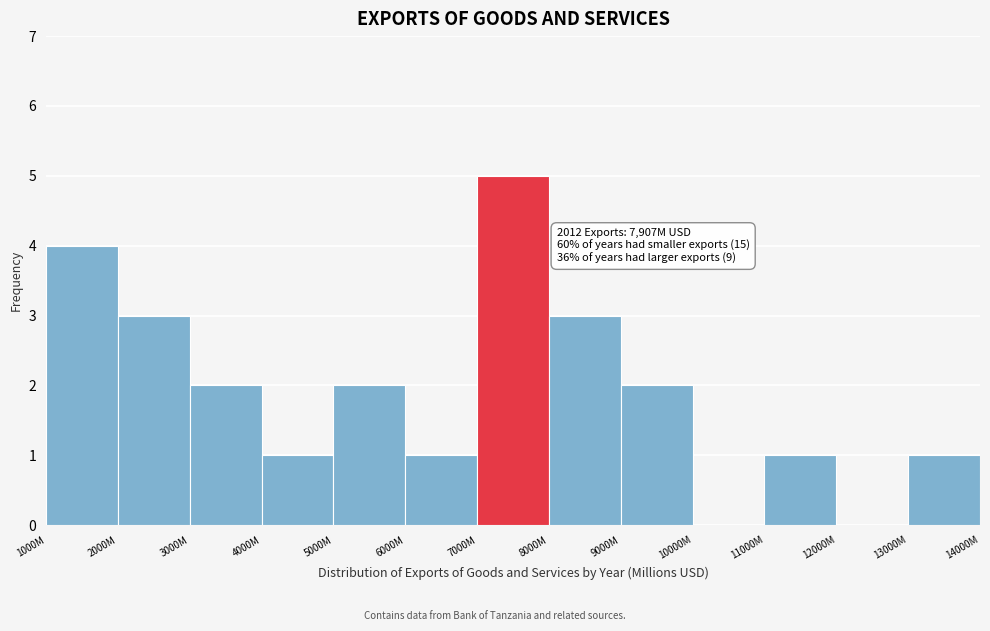

Reading left to right, what are all the values shown in this chart?

1000M=4	2000M=3	3000M=2	4000M=1	5000M=2	6000M=1	7000M=5	8000M=3	9000M=2	10000M=0	11000M=1	12000M=0	13000M=1